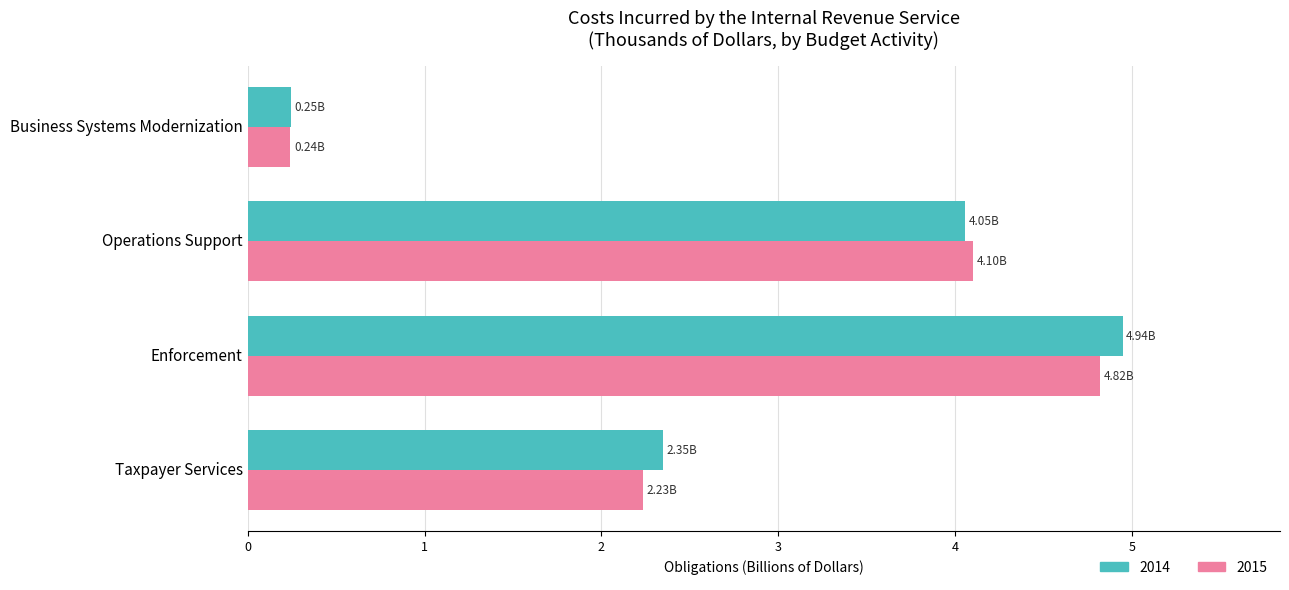

What is the greatest value displayed?

4.9